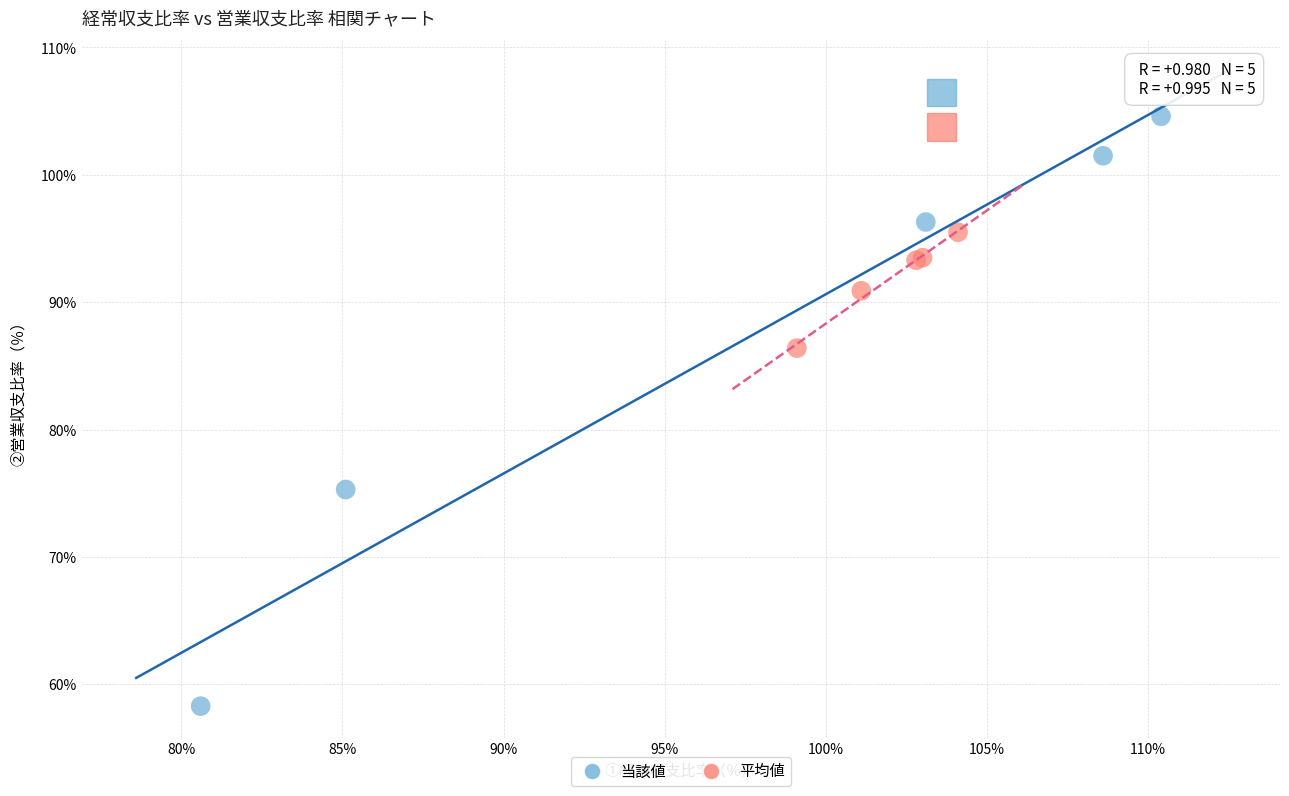

Which series reaches the maximum Y coordinate?

当該値